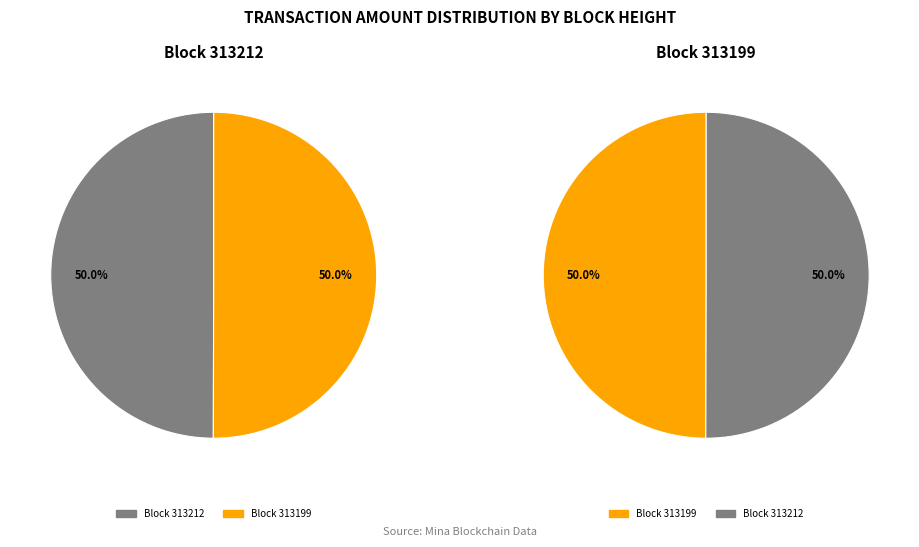

Rank the categories by value from highest to lowest.

313199, 313212